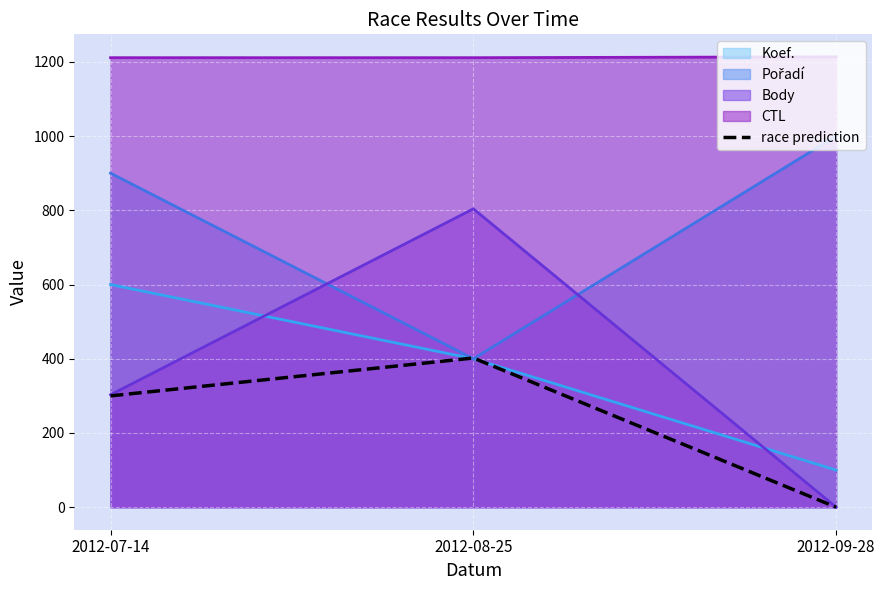

How many lines are shown in the chart?

5